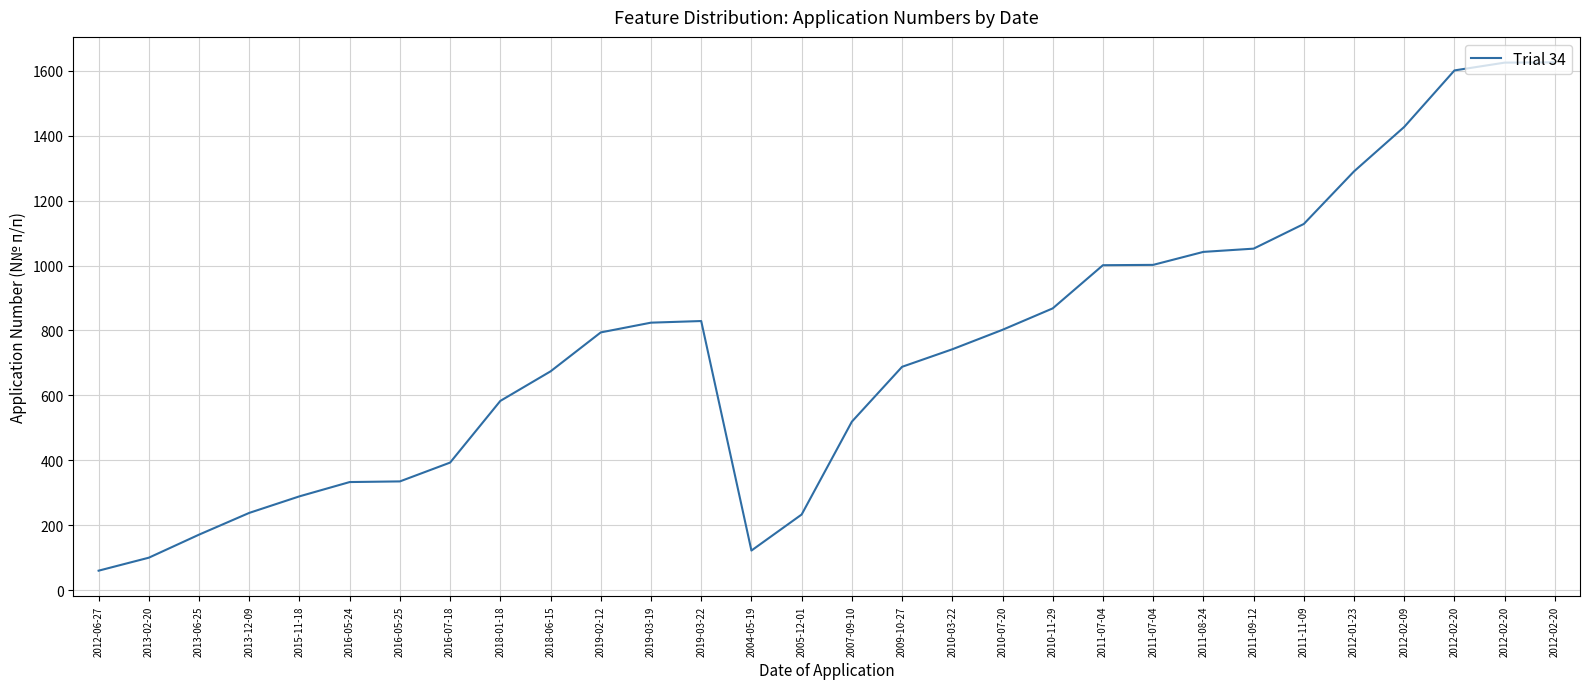

Does the chart have visible grid lines?

Yes